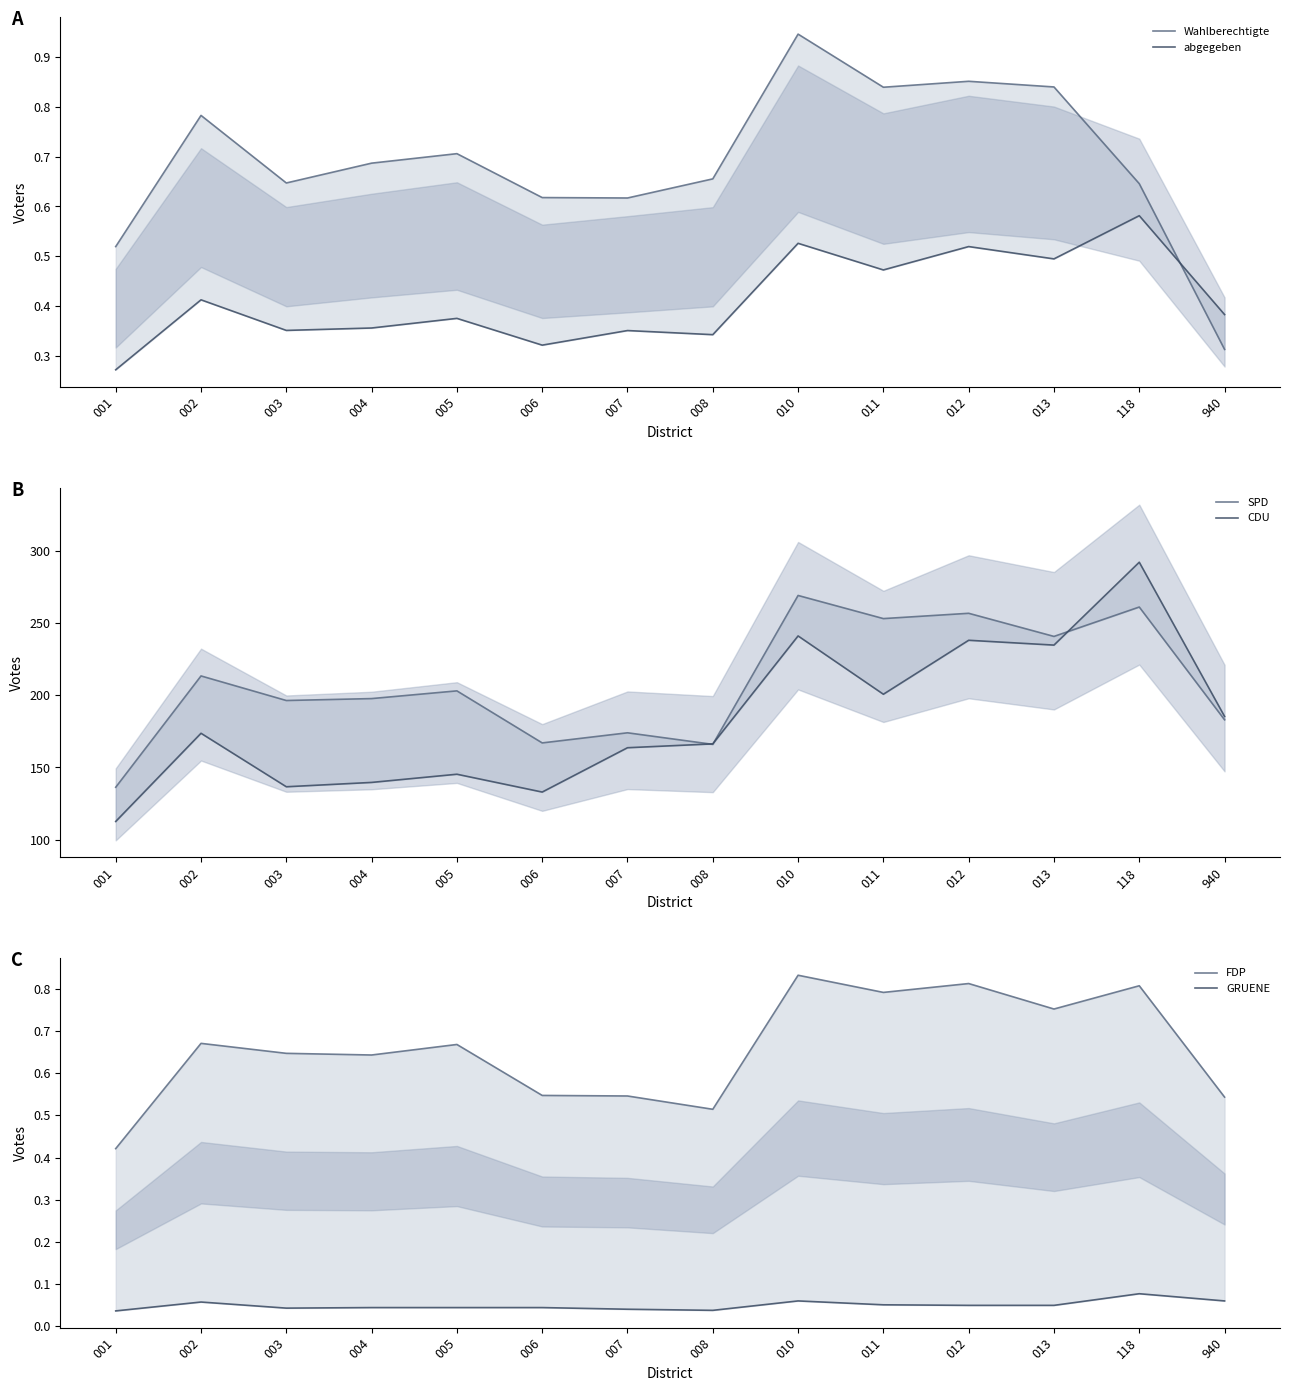

Reading left to right, transcribe all the data shown in this chart.

Wahlberechtigte: 0.5	0.8	0.6	0.7	0.7	0.6	0.6	0.7	0.9	0.8	0.9	0.8	0.6	0.3
abgegeben: 0.3	0.4	0.4	0.4	0.4	0.3	0.4	0.3	0.5	0.5	0.5	0.5	0.6	0.4
SPD: 136.3	213.3	196.3	197.7	203.0	167.0	174.0	166.0	269.0	253.0	256.7	240.7	261.0	183.0
CDU: 112.7	173.7	136.7	139.7	145.3	133.0	163.7	166.3	241.0	200.7	238.0	234.7	292.0	185.3
FDP: 0.4	0.7	0.6	0.6	0.7	0.5	0.5	0.5	0.8	0.8	0.8	0.8	0.8	0.5
GRUENE: 0.0	0.1	0.0	0.0	0.0	0.0	0.0	0.0	0.1	0.1	0.0	0.0	0.1	0.1